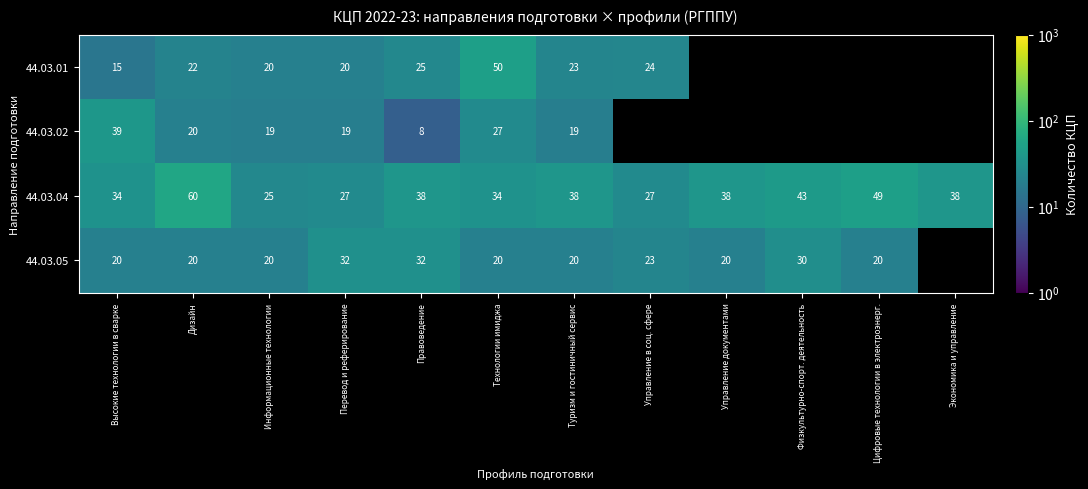

At Высокие технологии в сварке, list the series in order from smallest to largest.

44.03.01, 44.03.05, 44.03.04, 44.03.02